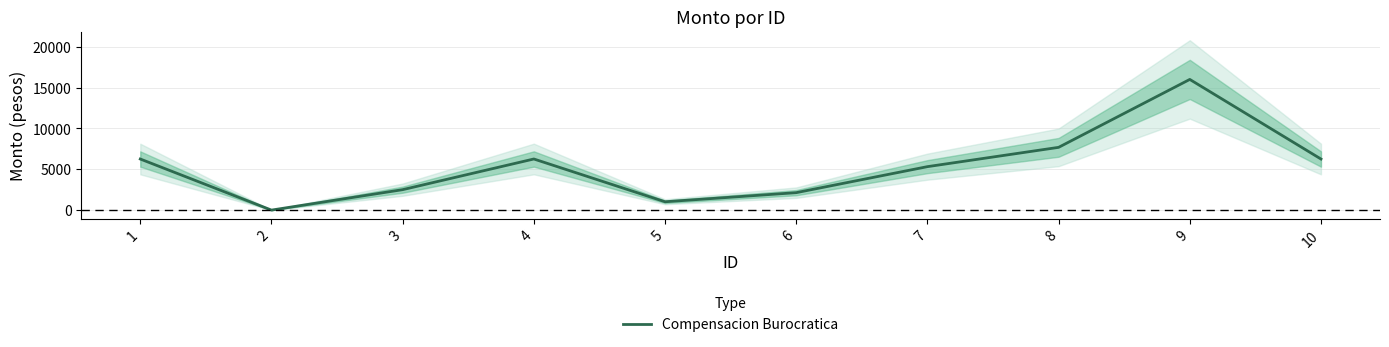

Reading left to right, what are all the values shown in this chart?

1=6256.8	2=0.0	3=2503.5	4=6260.5	5=1021.5	6=2136.2	7=5321.7	8=7686.1	9=16006.0	10=6256.8